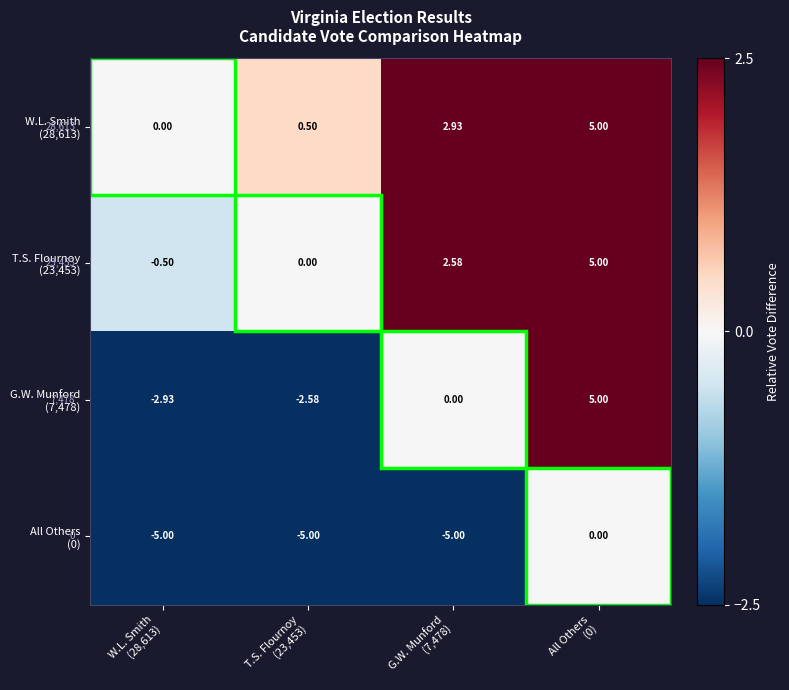

How many data points does each series have?

4